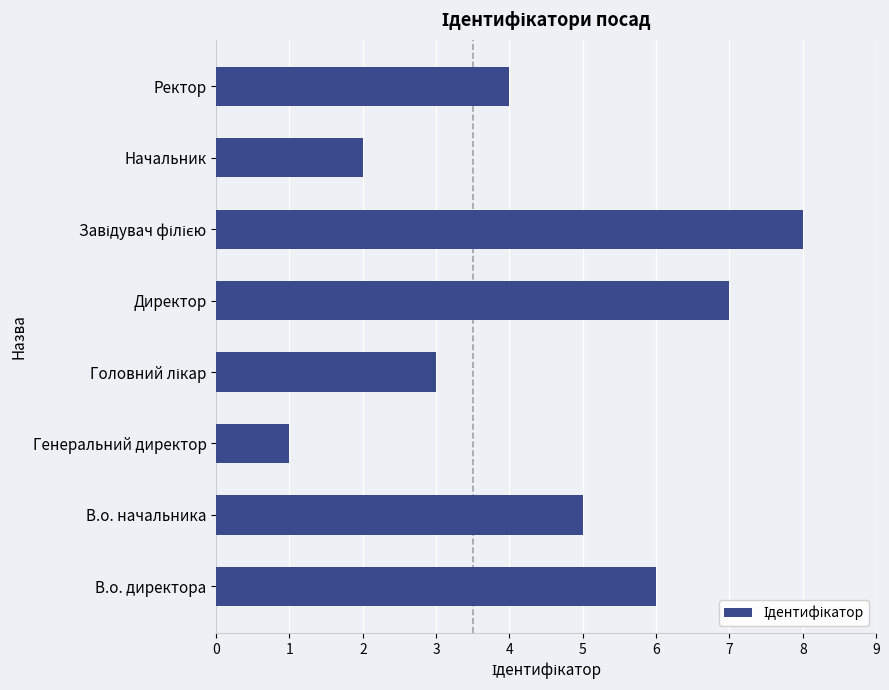

How many values are between 3 and 7?

5